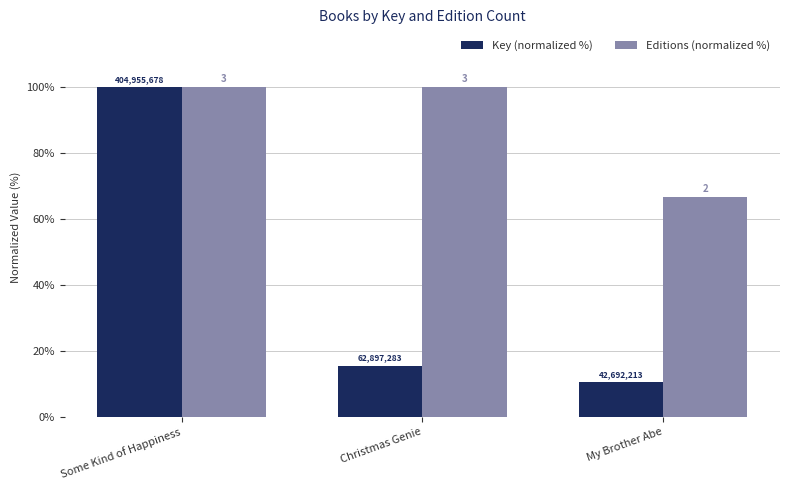

What are all the series names shown in the legend?

Key (normalized %), Editions (normalized %)